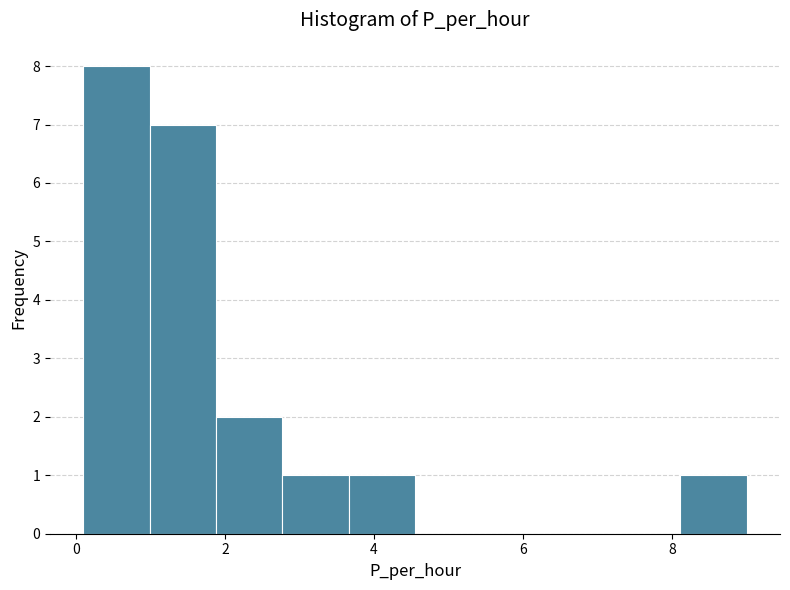

Reading left to right, transcribe this chart: for each bar, give the range it covers on the x-axis and its height. Neither the bar edges nor the heights are printed on the chart, so give them approximately, as read against the axes.

0.2 to 1.0: 8
1.0 to 1.8: 7
1.8 to 2.8: 2
2.8 to 3.6: 1
3.6 to 4.6: 1
4.6 to 5.4: 0
5.4 to 6.4: 0
6.4 to 7.2: 0
7.2 to 8.2: 0
8.2 to 9.0: 1